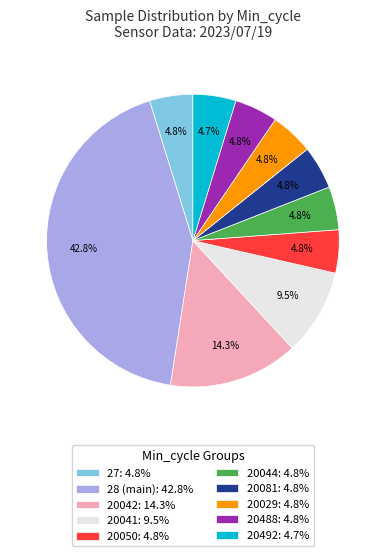

Is there a majority slice in this chart?

No